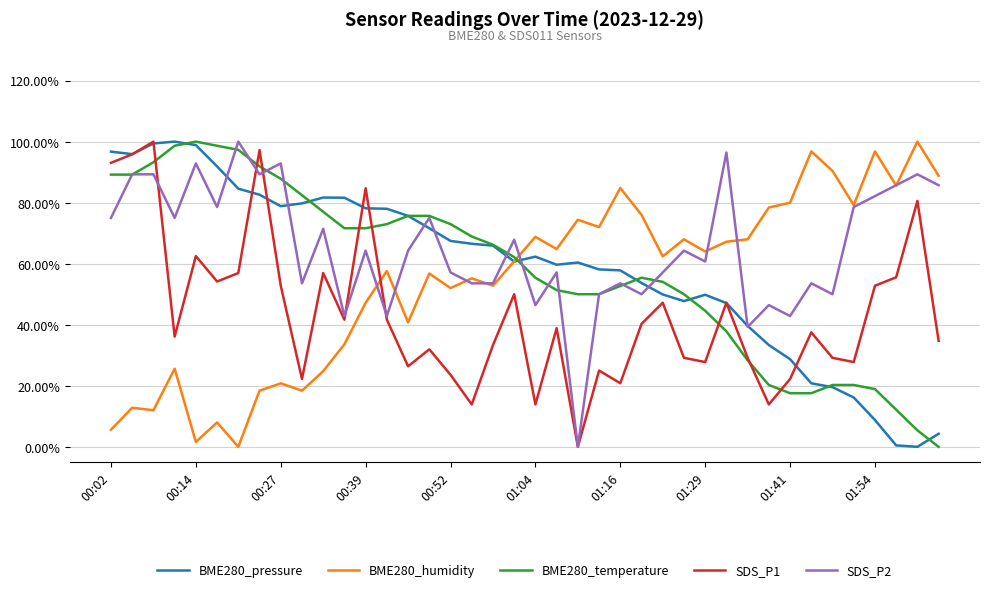

What is the maximum value shown in the chart?

100.0